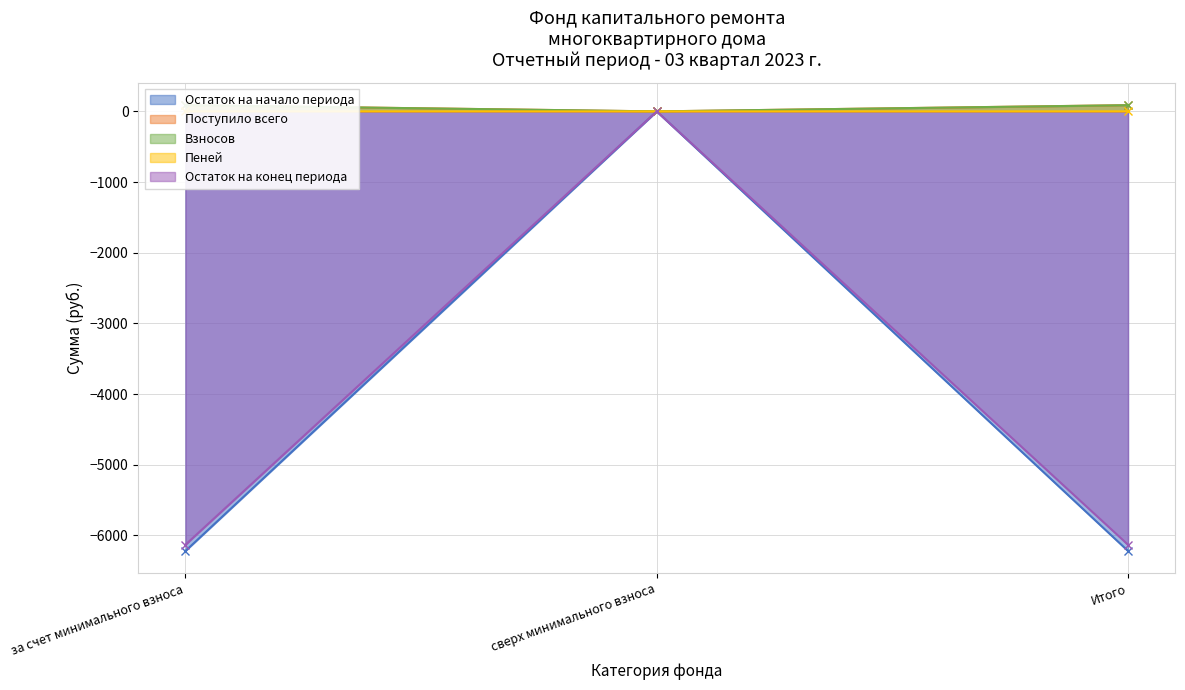

How many lines are shown in the chart?

5